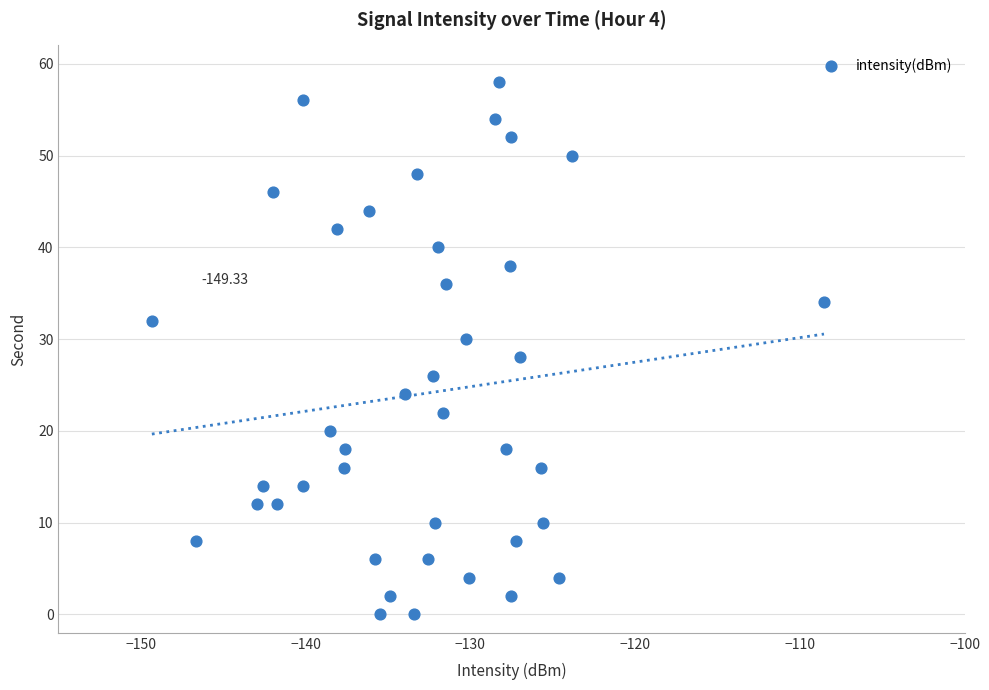

What is the range of Y values (max minus min)?

58